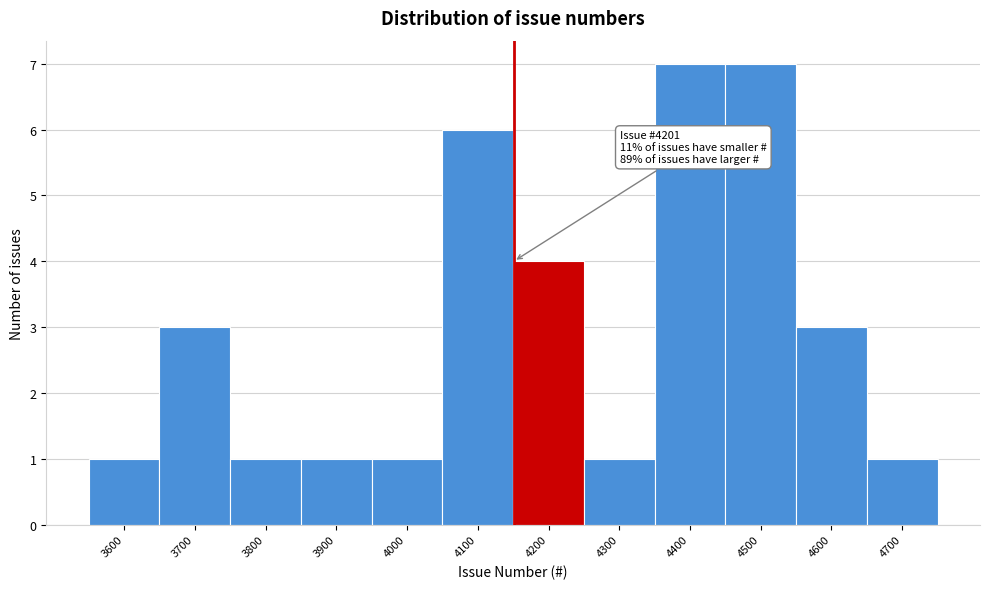

Reading left to right, what are all the values shown in this chart?

3600=1	3700=3	3800=1	3900=1	4000=1	4100=6	4200=4	4300=1	4400=7	4500=7	4600=3	4700=1